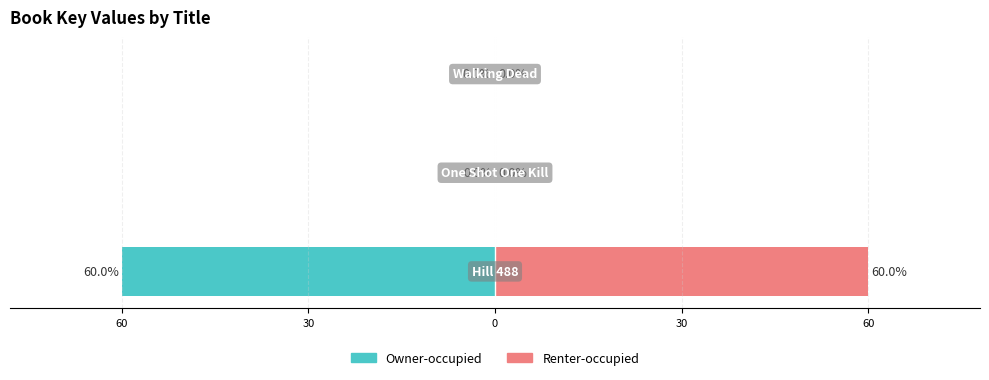

What is the difference between the Owner-occupied values at 60 and 0?

60.0